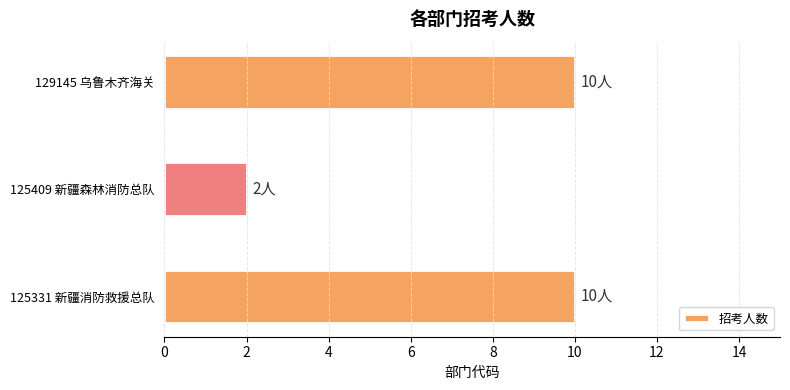

Which category has the lowest value across all series?

125409